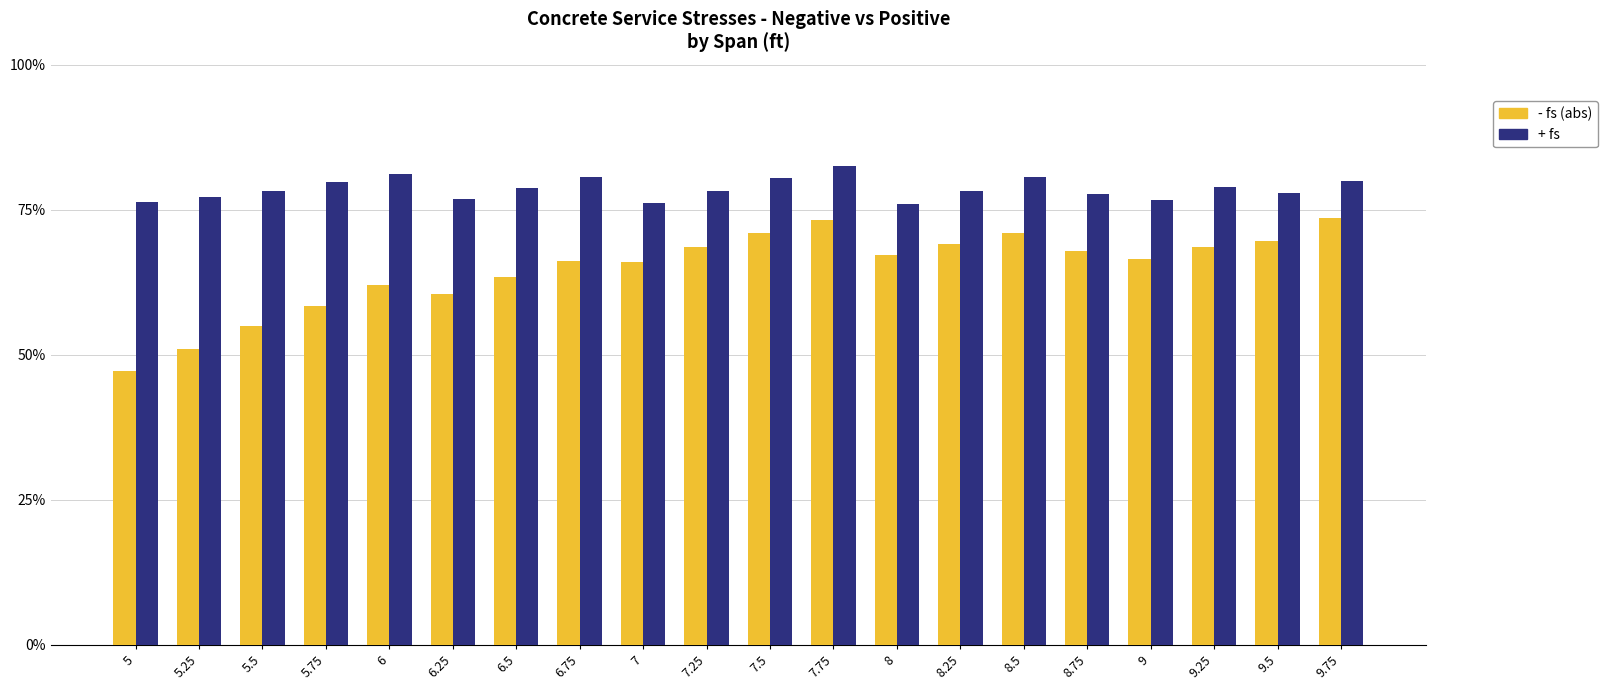

List the labels in order of - fs (abs) value, largest first.

9.75, 7.75, 7.5, 8.5, 9.5, 8.25, 7.25, 9.25, 8.75, 8, 9, 6.75, 7, 6.5, 6, 6.25, 5.75, 5.5, 5.25, 5